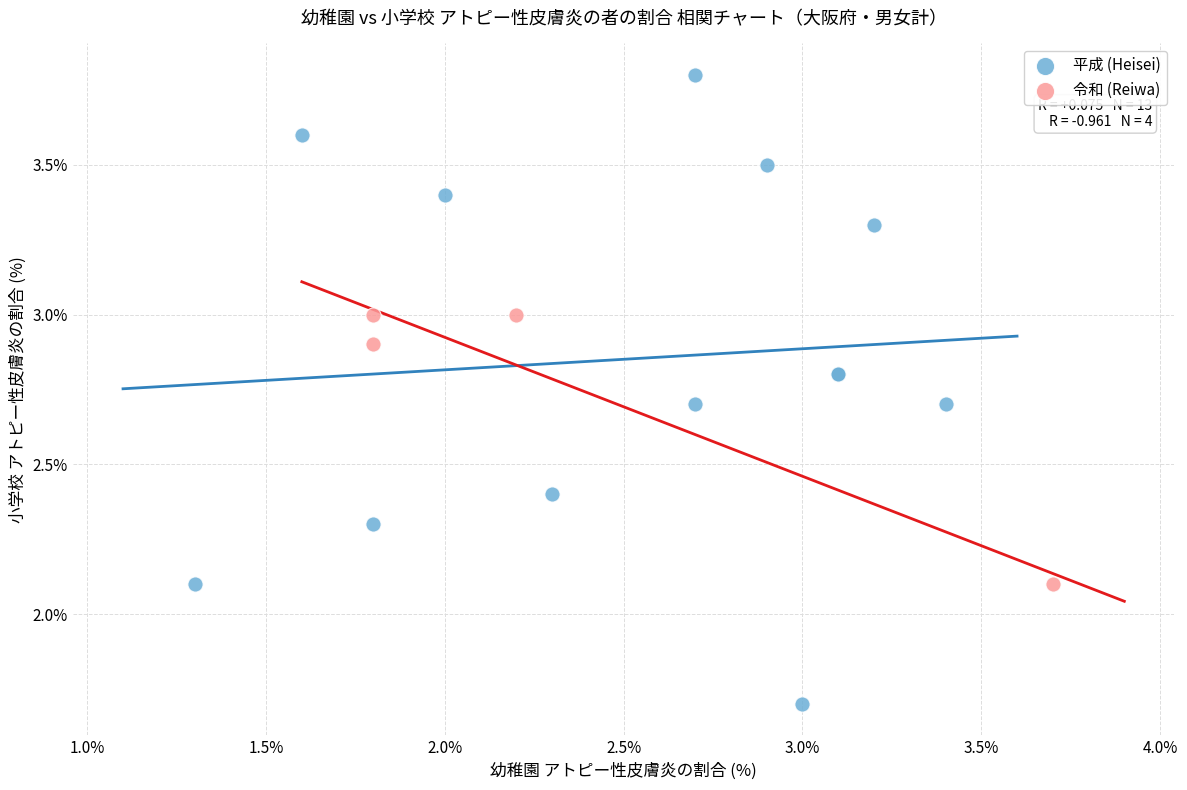

Which series contains the lowest Y value?

平成 (Heisei)